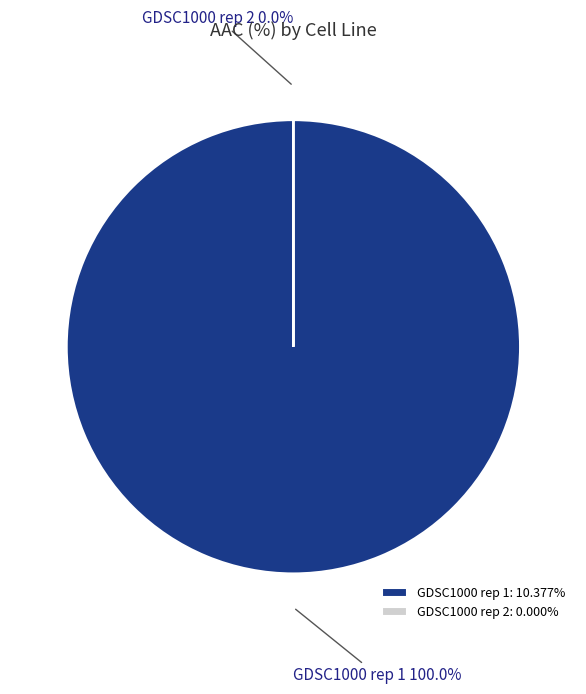

Does any single category account for the majority?

Yes